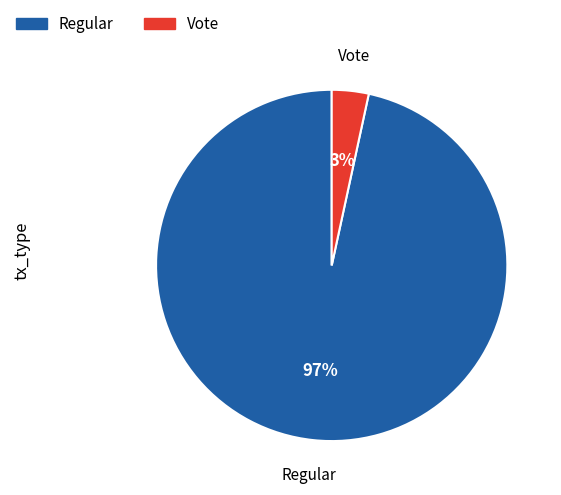

To the nearest percent, what is the average slice percentage?

50%